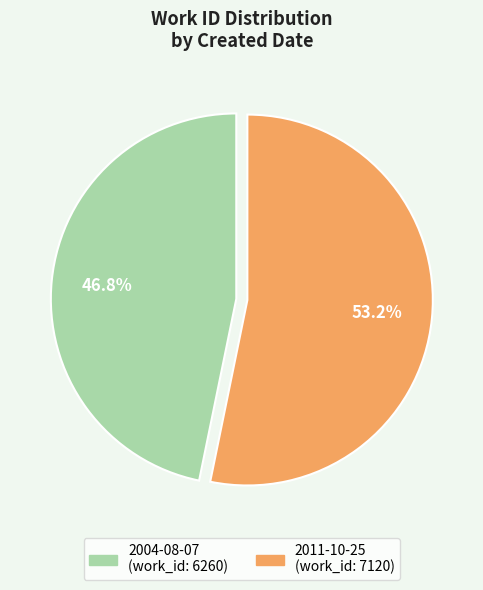

What percentage is the 2004-08-07 slice, to the nearest percent?

47%